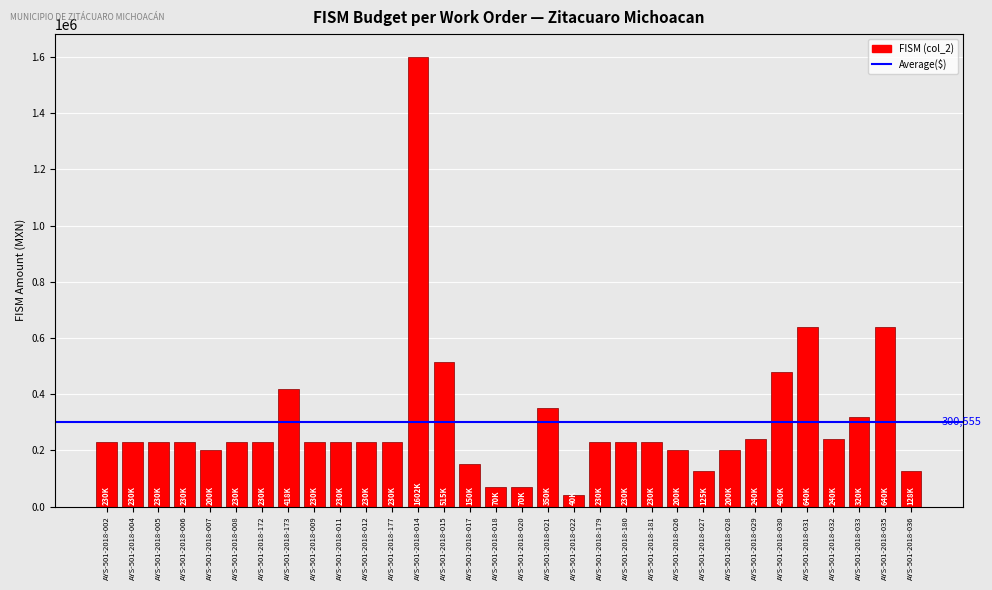

What is the minimum value shown in the chart?

40500.0